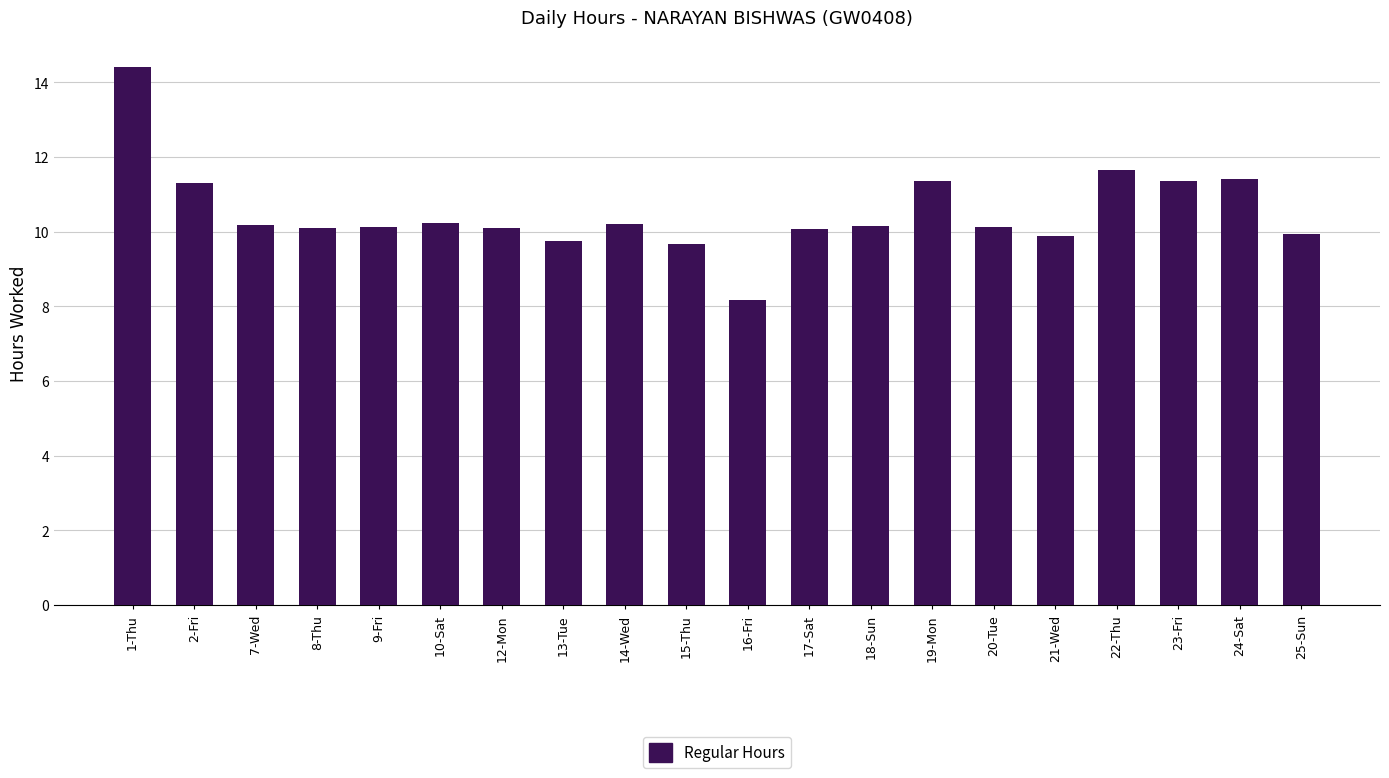

The value at 23-Fri is 19.9. True or false?

False